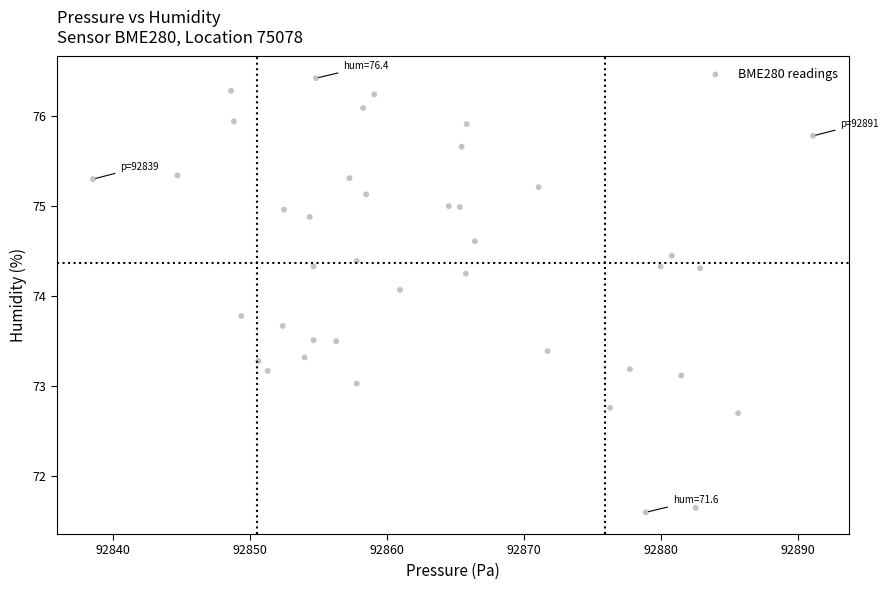

What is the range of Y values (max minus min)?

4.8